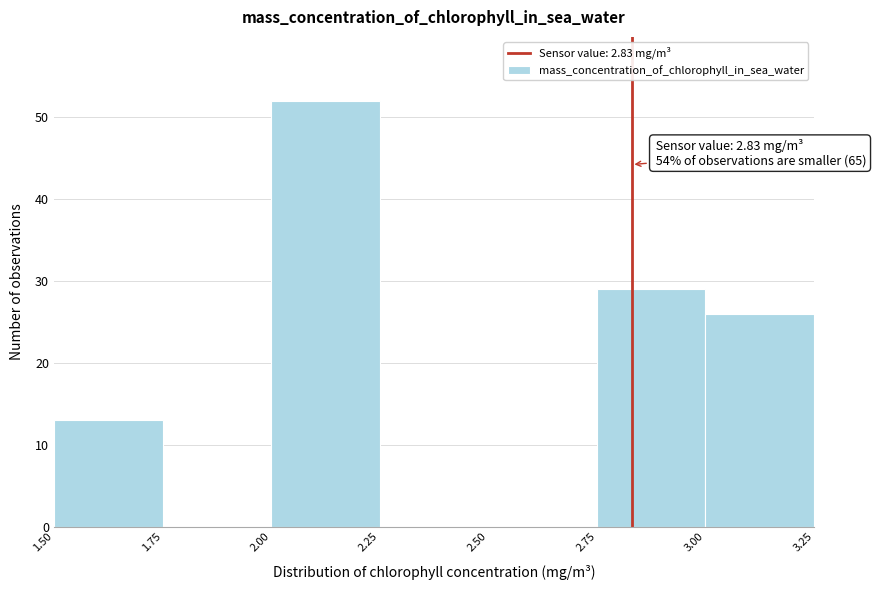

Which range on the x-axis has the tallest bar?

2.00 to 2.25